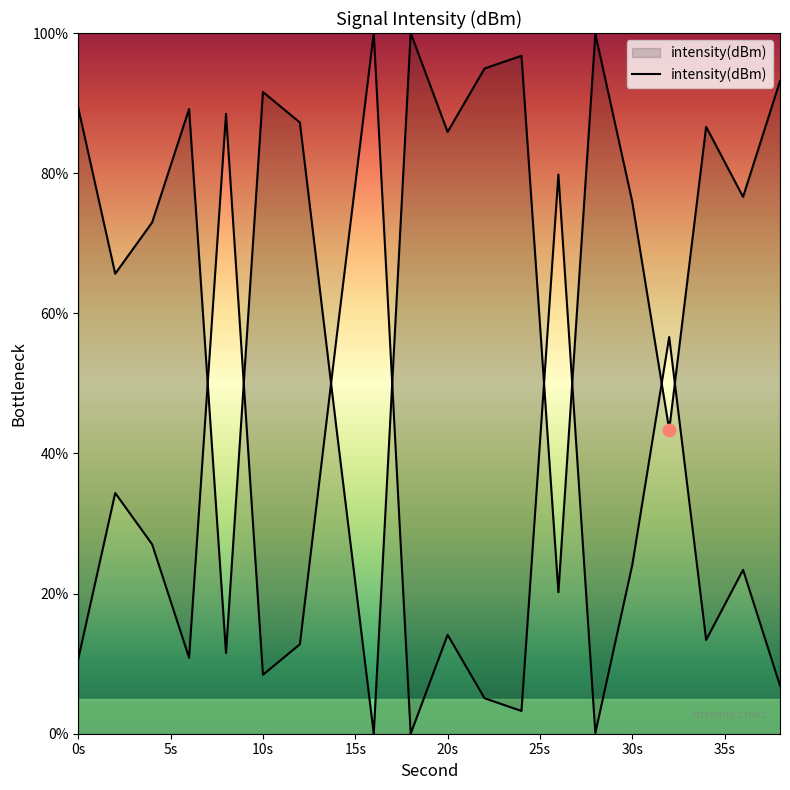

What is the change in value from 2 to 6?

+23.5